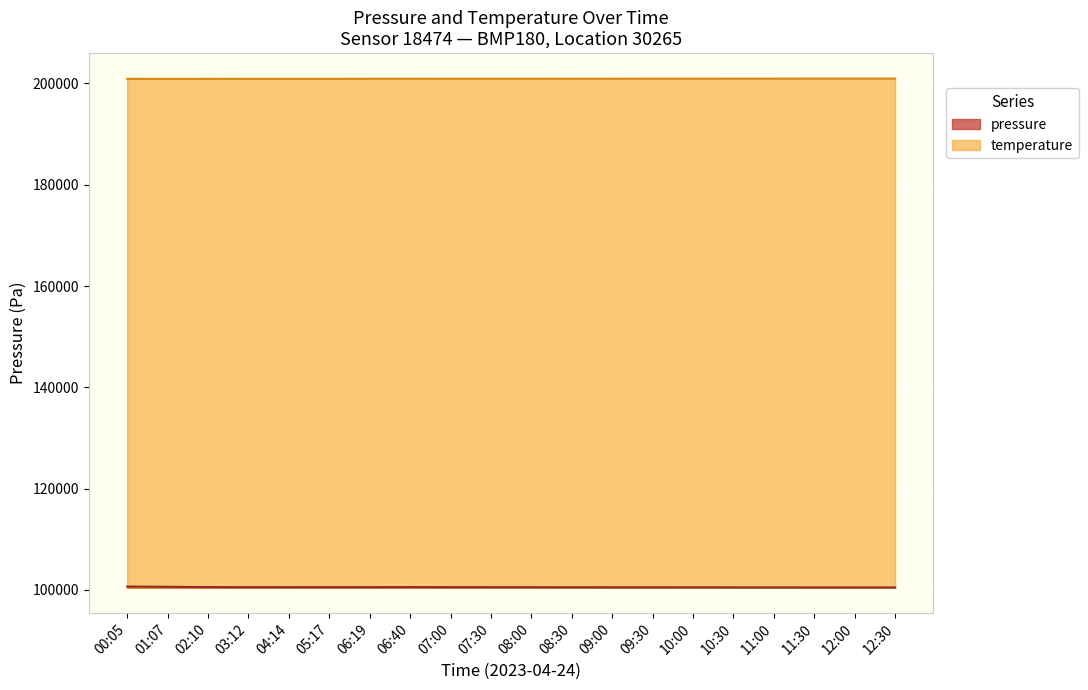

Count the number of data series in this chart.

1